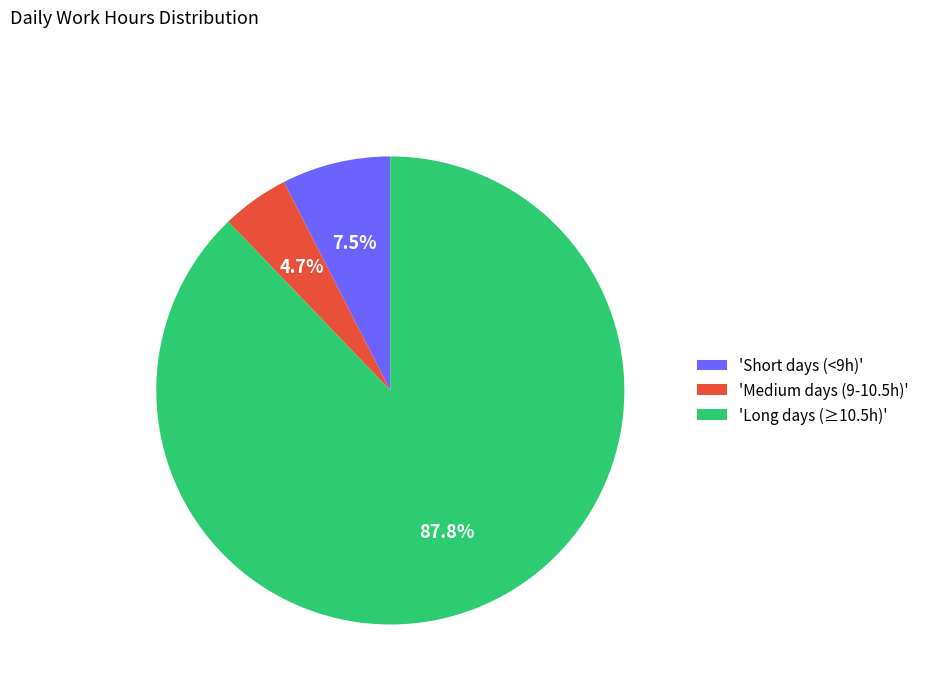

Approximately how many times larger is the value at 'Medium days (9-10.5h)' compared to 'Short days (<9h)'?

0.6